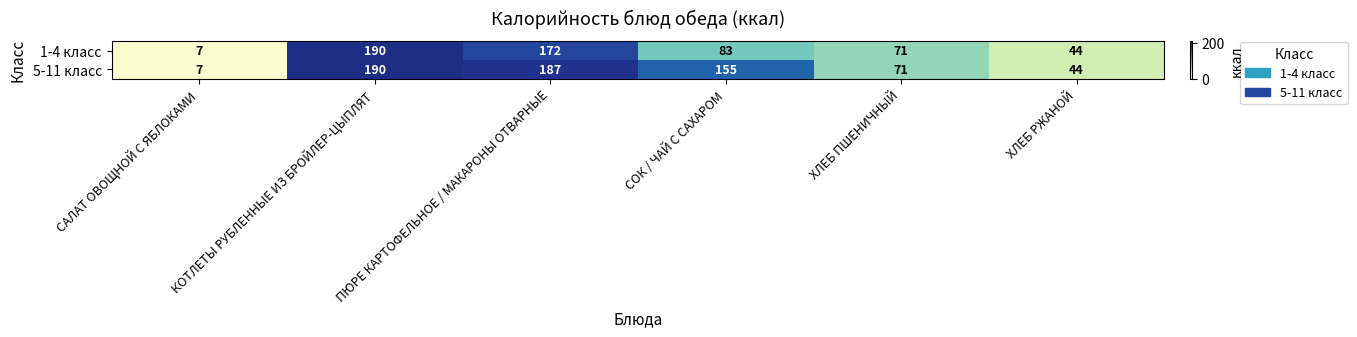

What is the total value across all series at СОК / ЧАЙ С САХАРОМ?

238